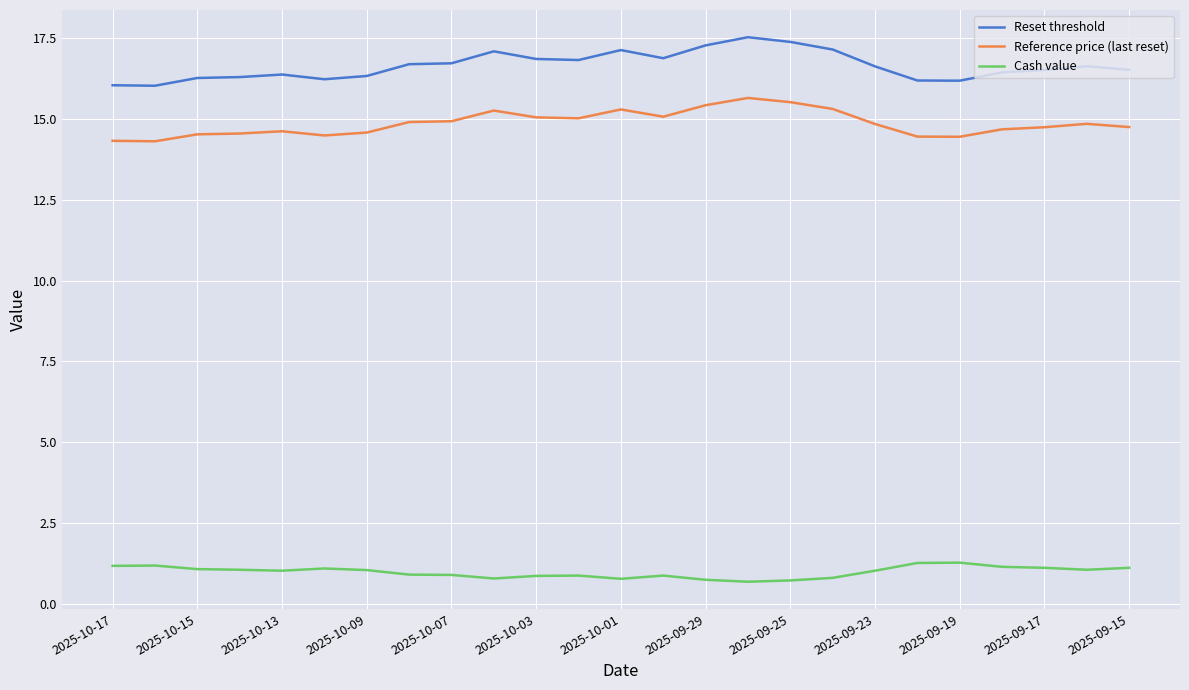

What is the difference between the maximum and minimum values in the Reference price (last reset) series?

1.3